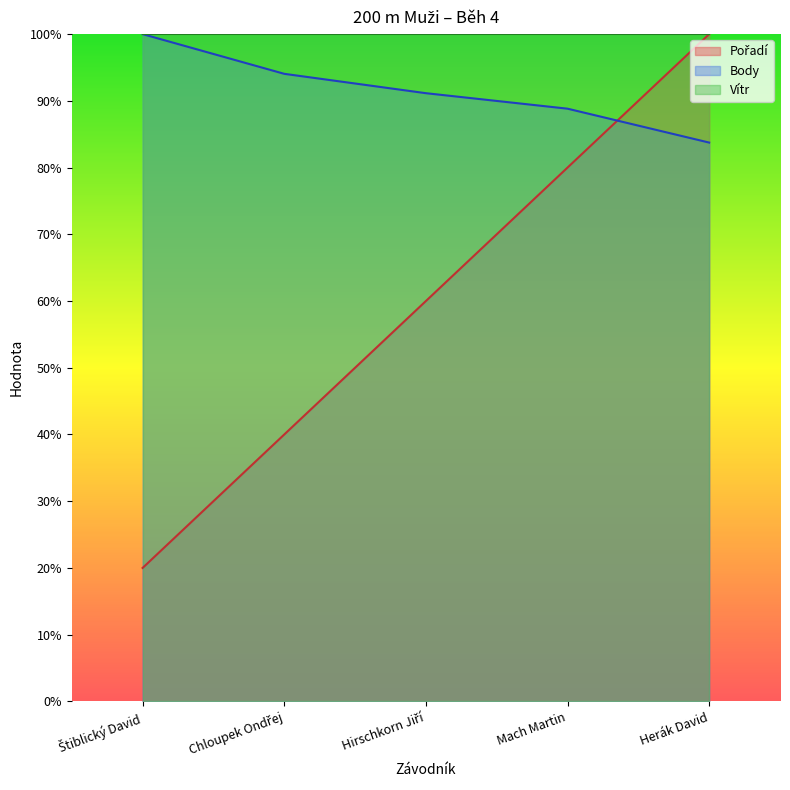

At which category does the chart reach its minimum across all series?

Štiblický David